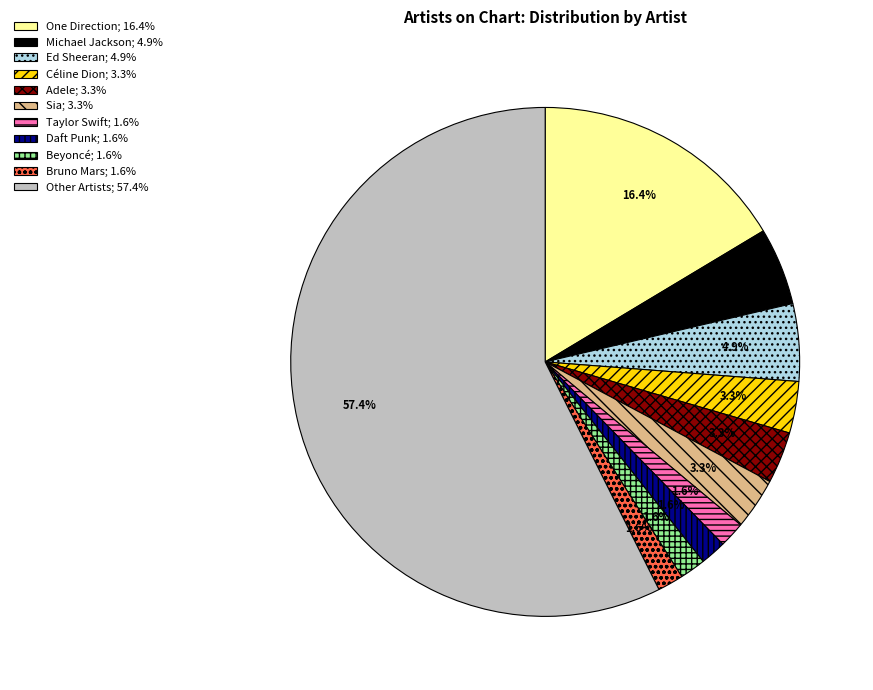

Does Bruno Mars; 1.6% account for over 50% of the chart?

No